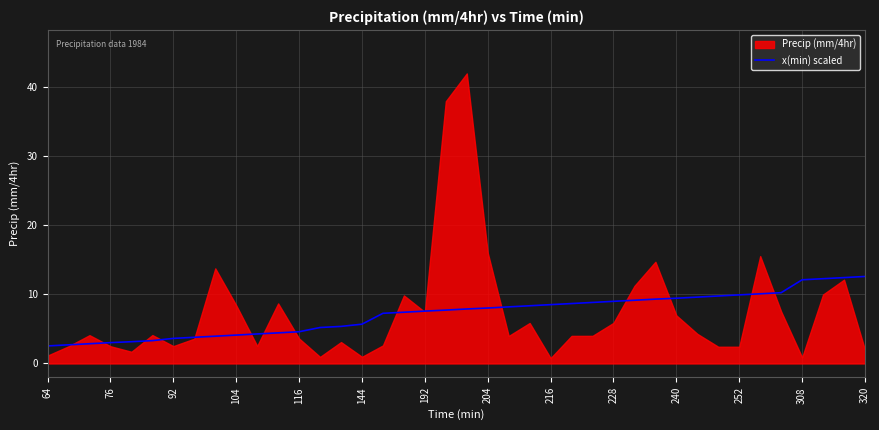

The value of x(min) scaled at 76 is 4.7. True or false?

False